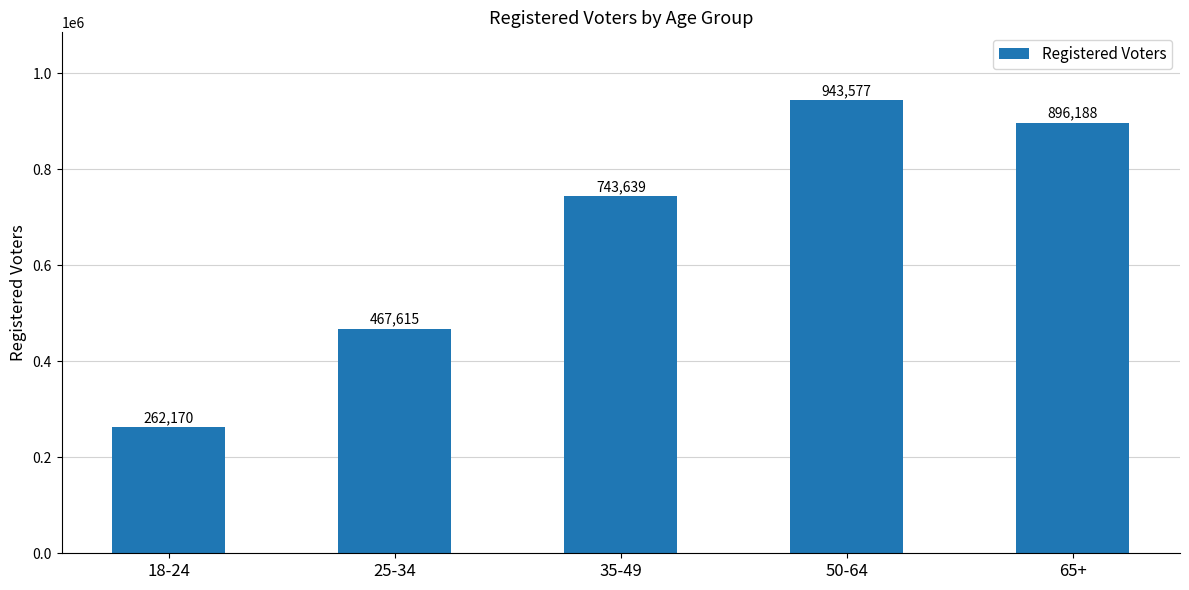

Is it true that the value at 25-34 is 146969?

False